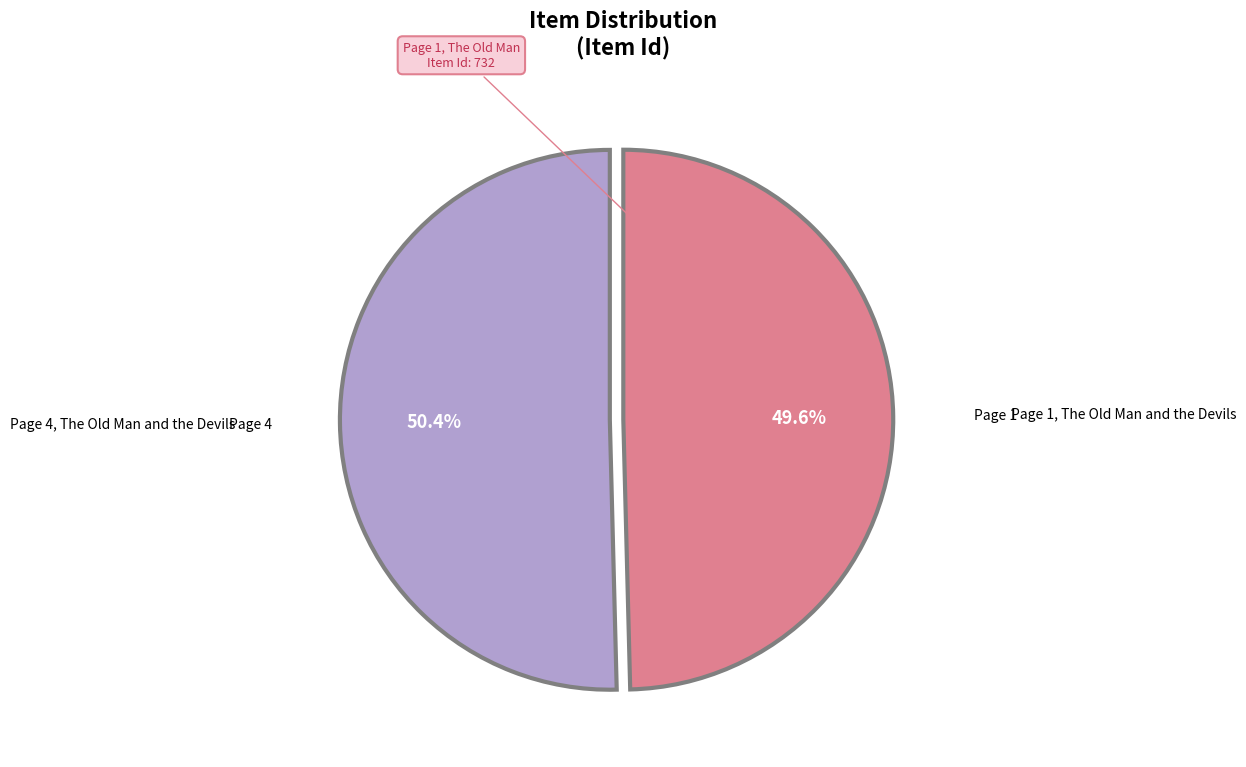

Does any single category account for the majority?

Yes